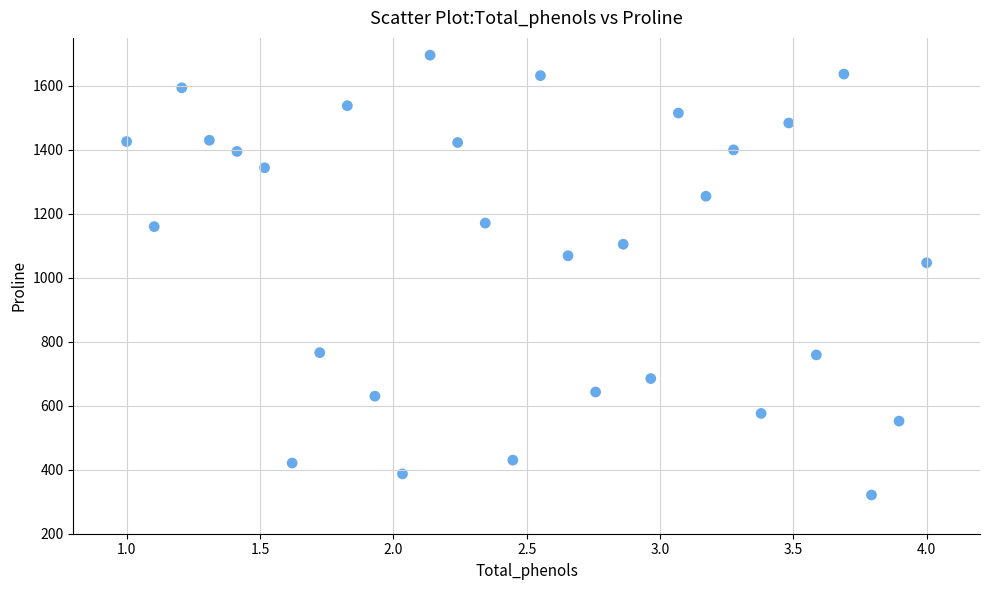

What Y value in the scatter plot is closest to 1008?

1047